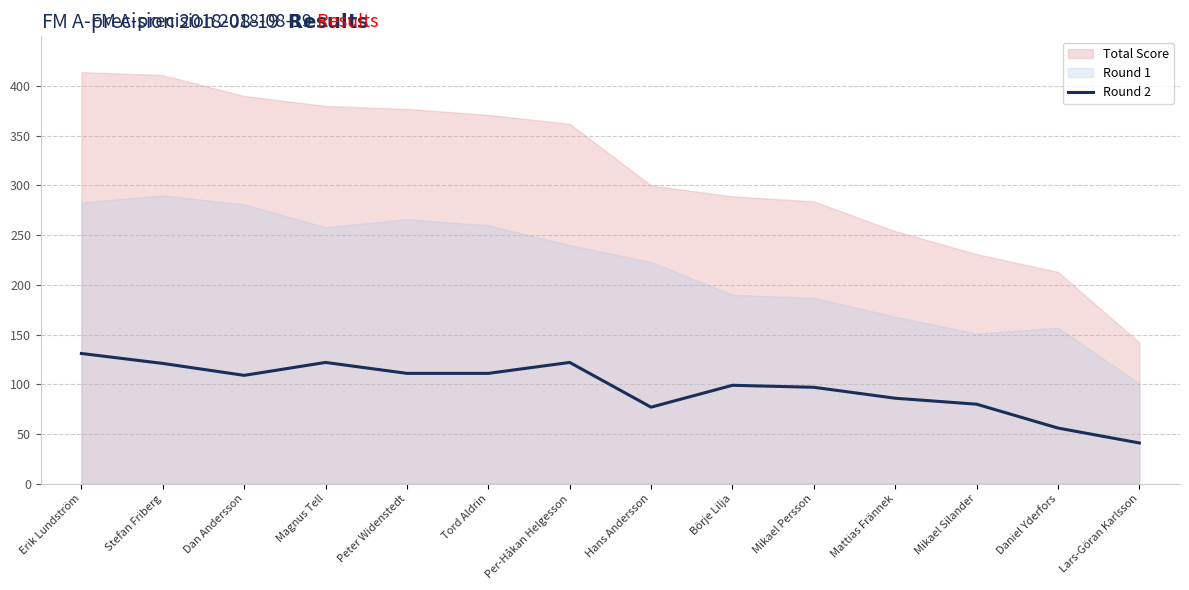

Does the chart display data point markers on the line(s)?

No